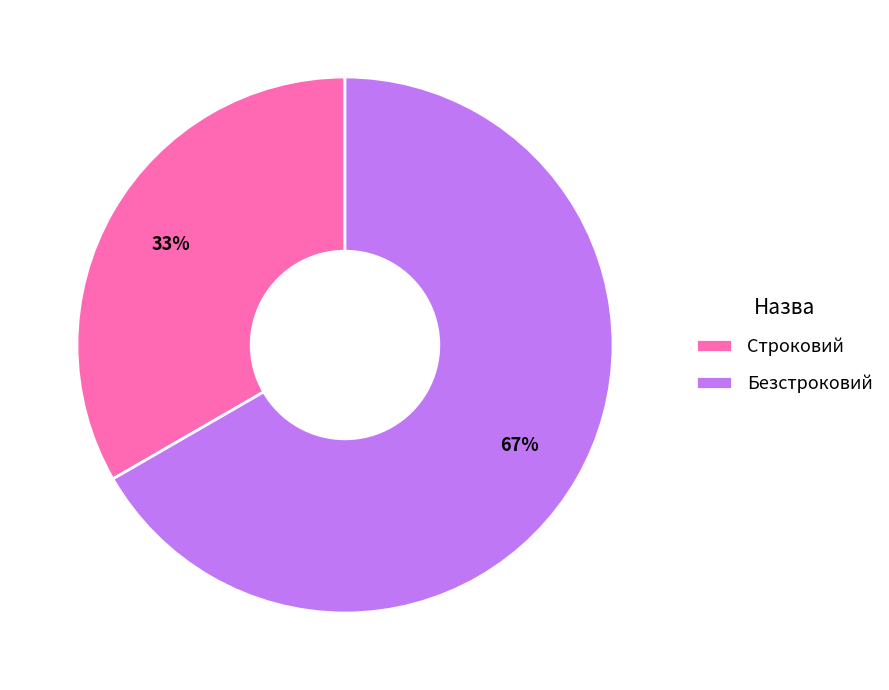

To the nearest percent, what is the combined percentage of Строковий and Безстроковий?

100%